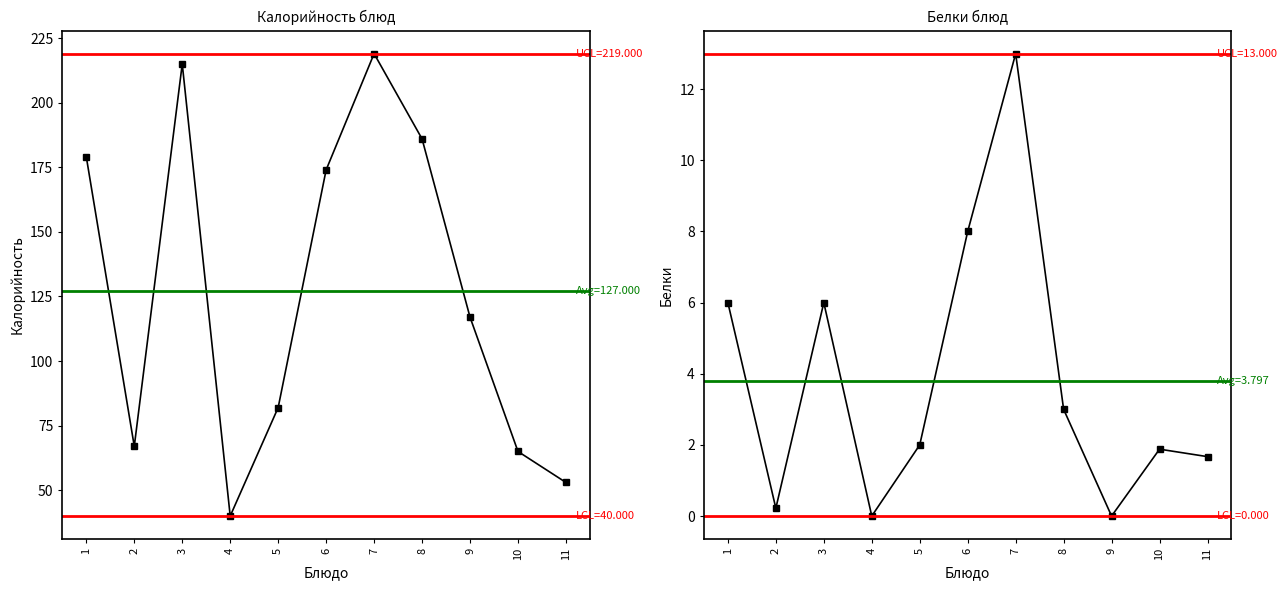

Does the chart have visible grid lines?

No